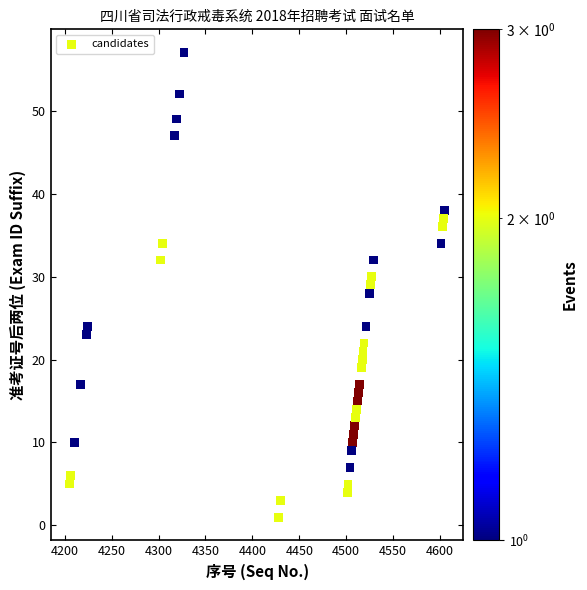

What is the range of X values (max minus min)?

400